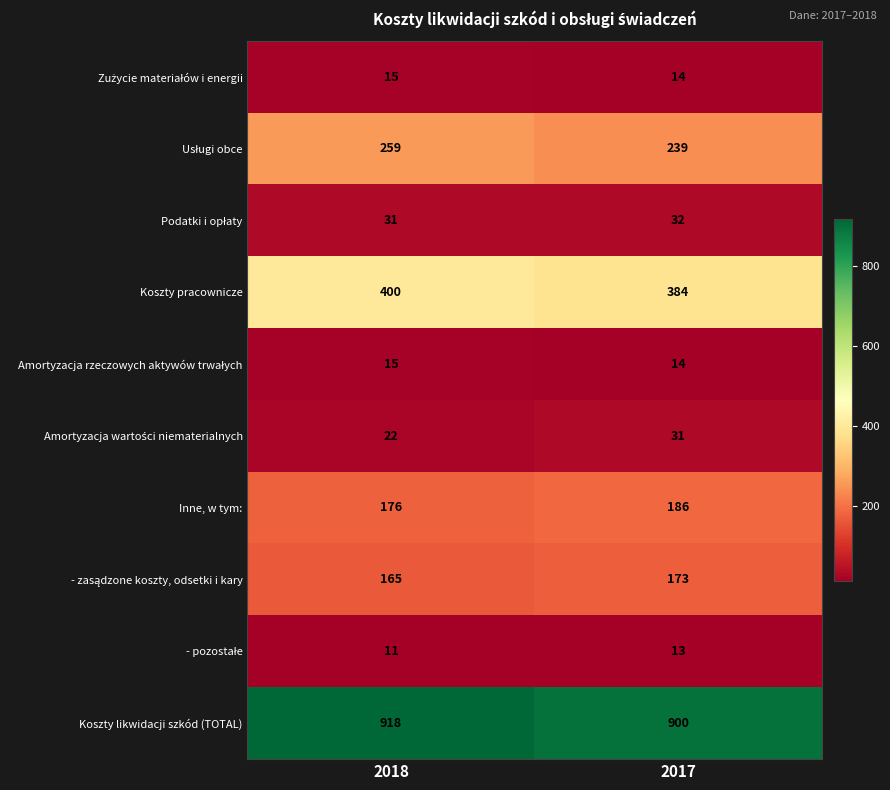

At which category does the chart reach its minimum across all series?

2018